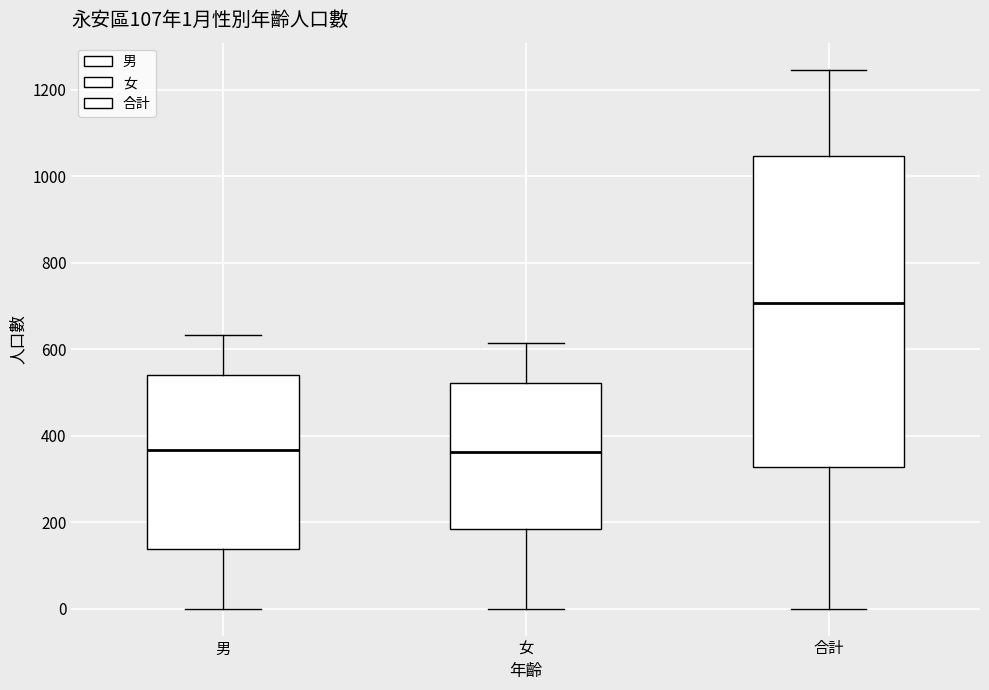

Comparing the boxes themselves (not the whiskers), which one is the tallest?

合計